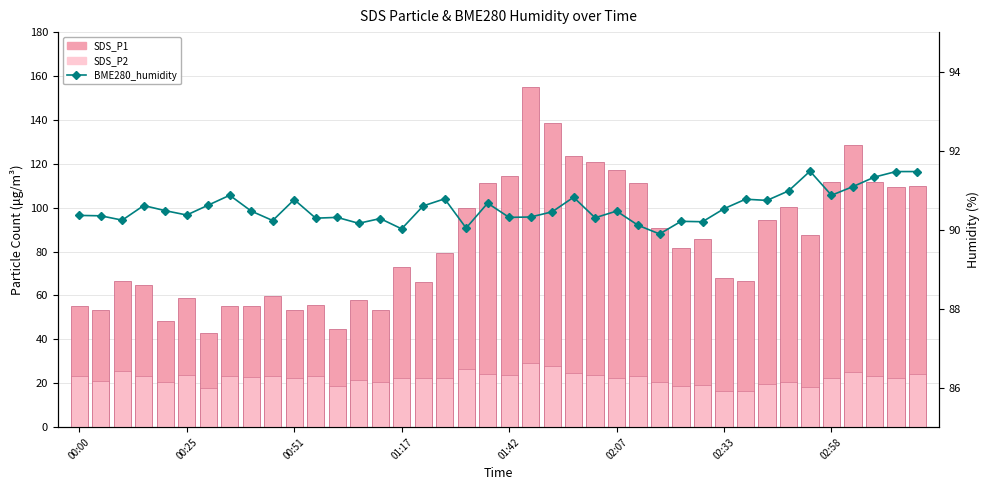

Which series has the largest total across all categories?

BME280_humidity